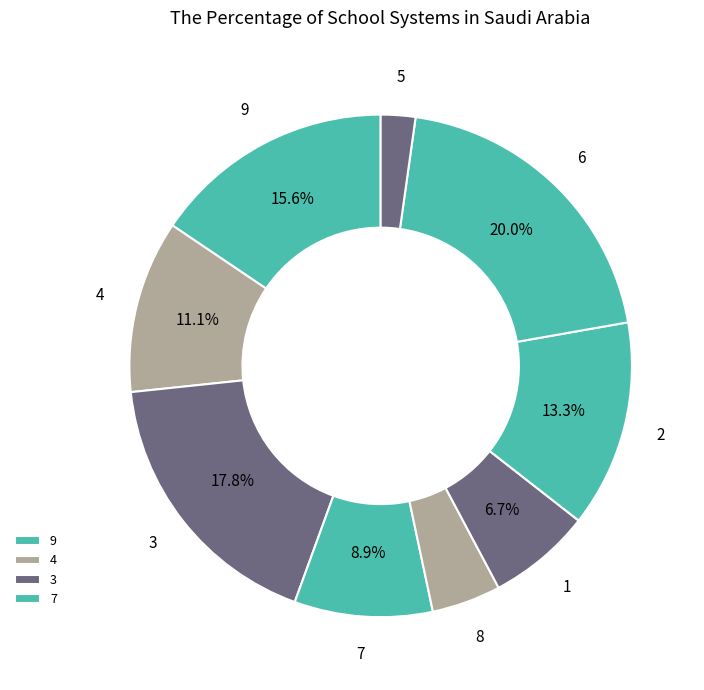

How many slices are in this pie chart?

9